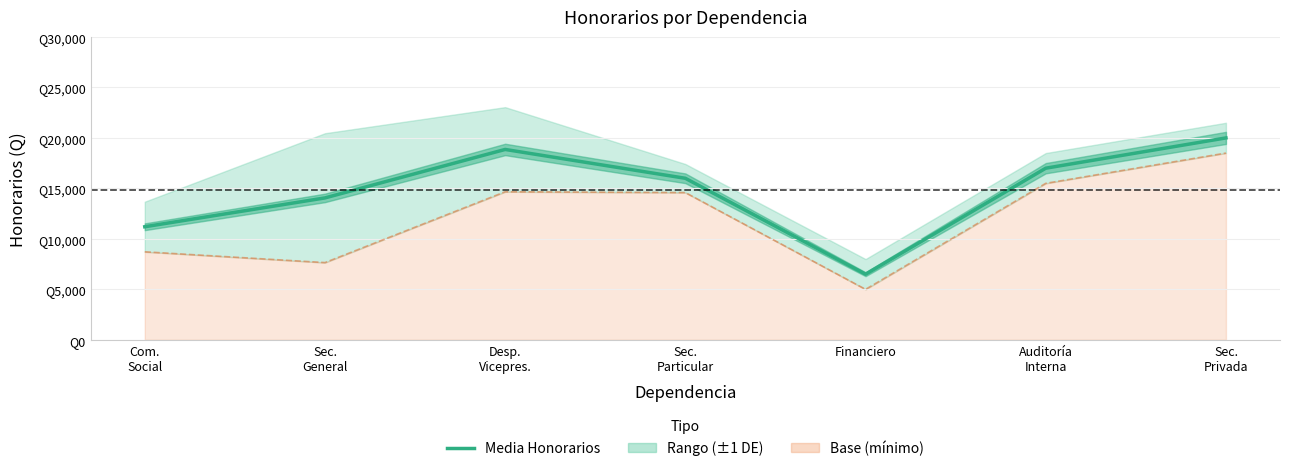

Where is the first local minimum?

Financiero